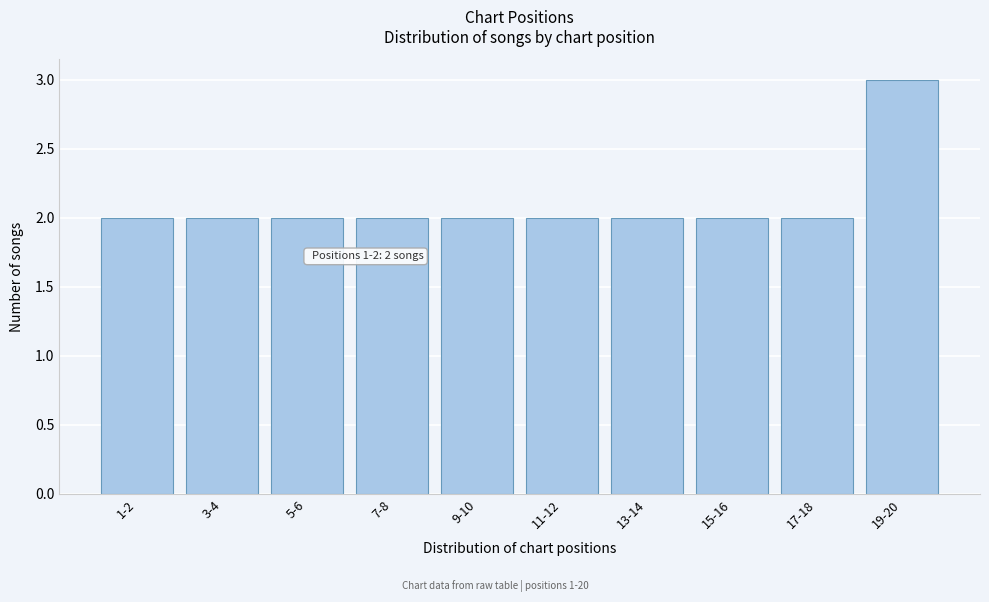

Reading right to left, extract all data points from this chart.

3	2	2	2	2	2	2	2	2	2